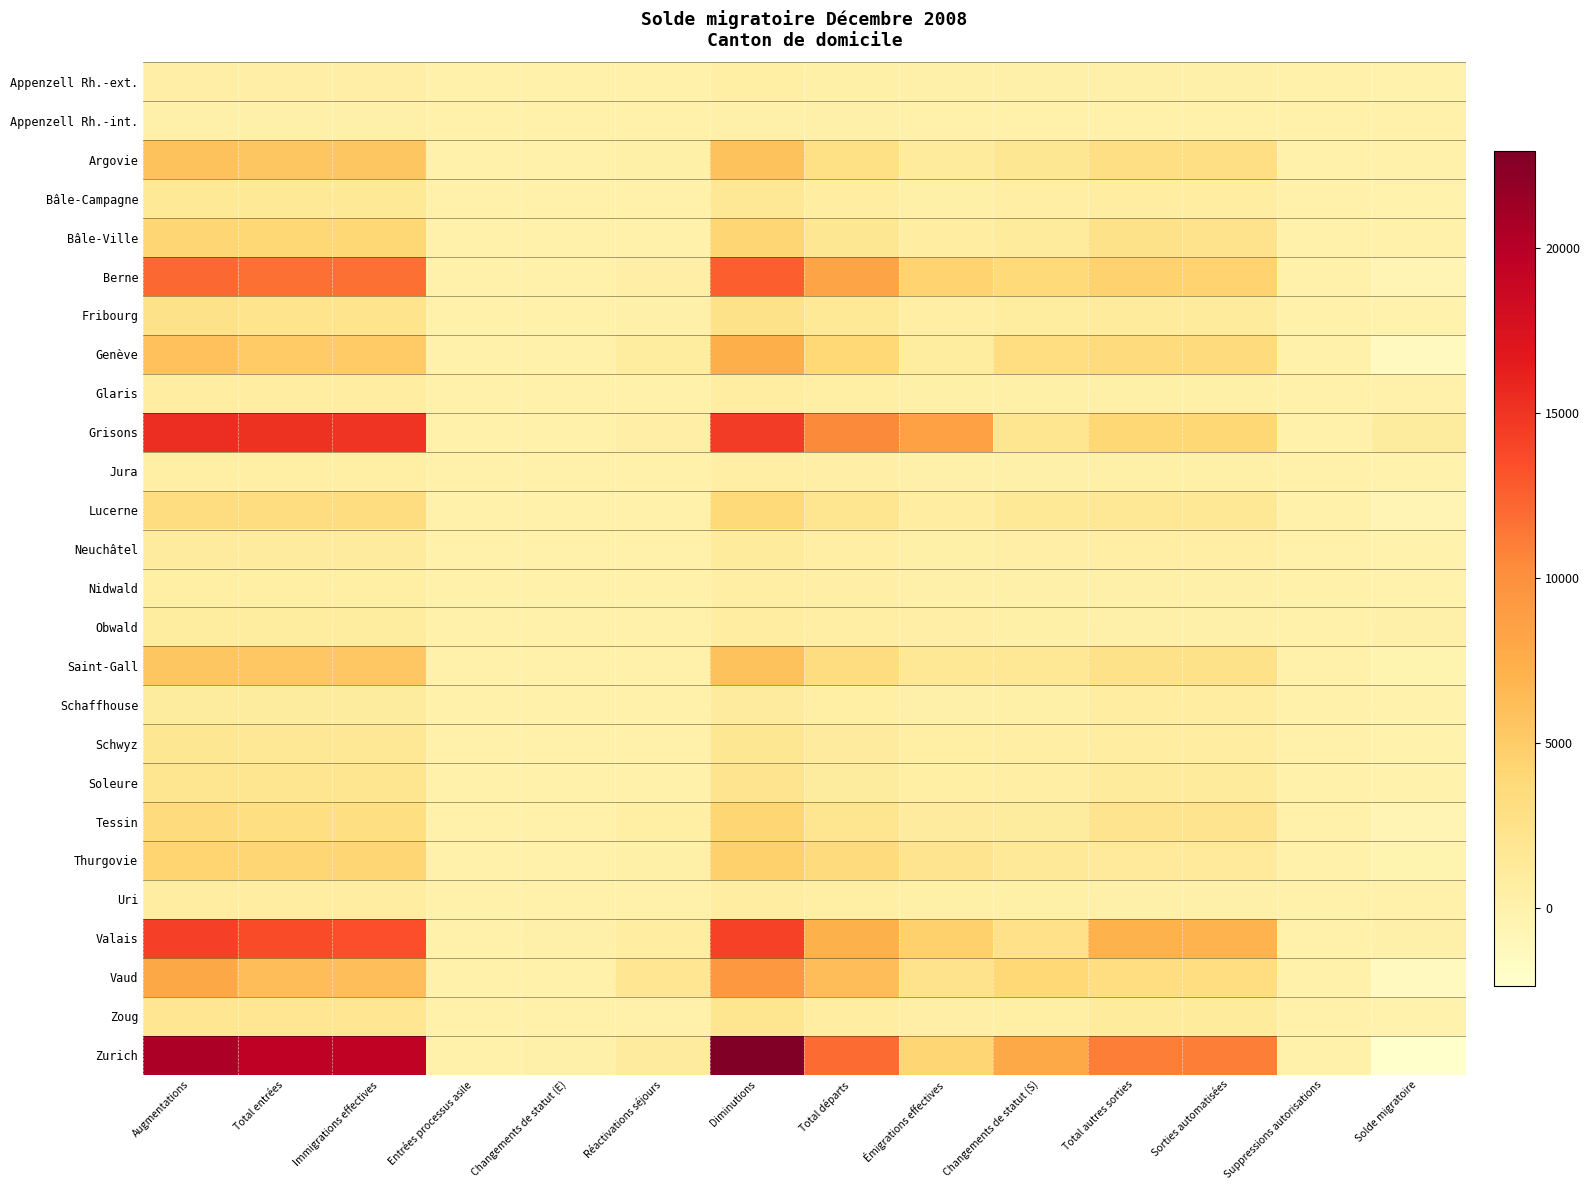

At how many categories does at least one series exceed 13970?

4